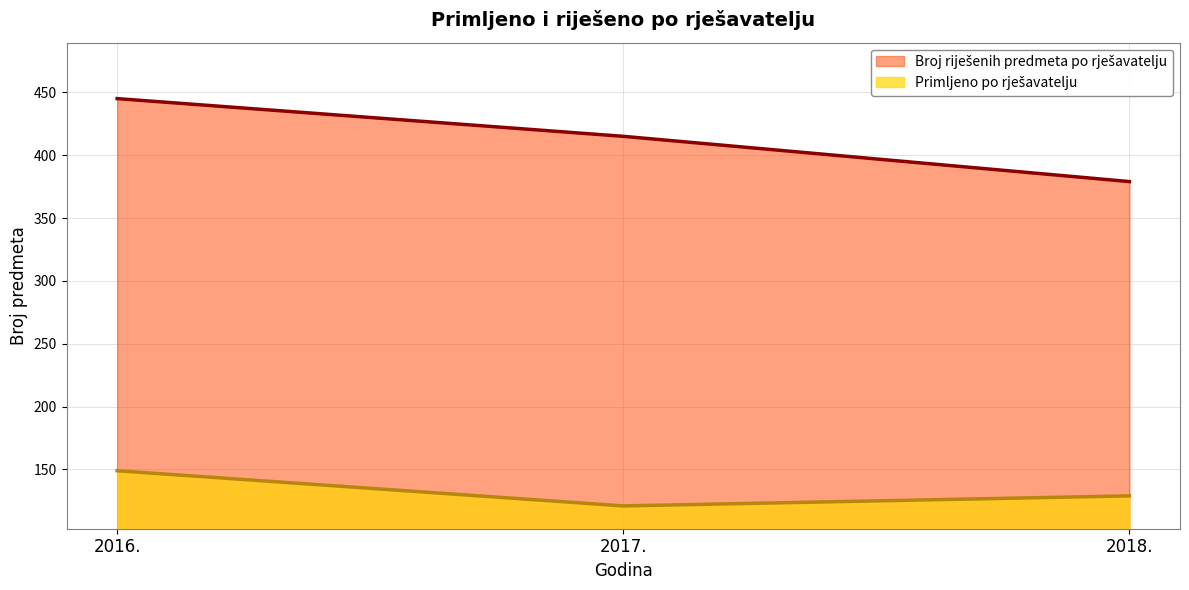

What position from the left is 2018.?

3